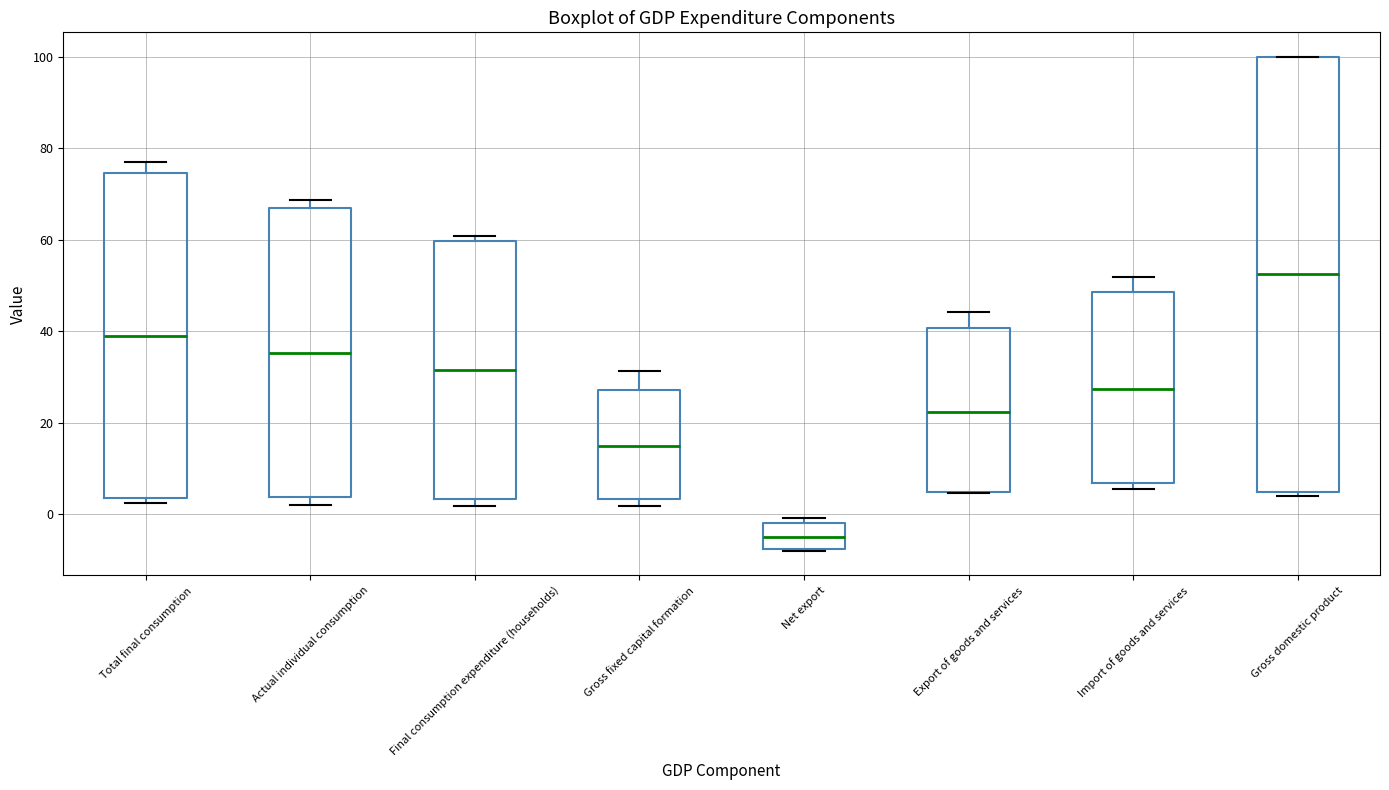

Which box's median line is the highest?

Gross domestic product